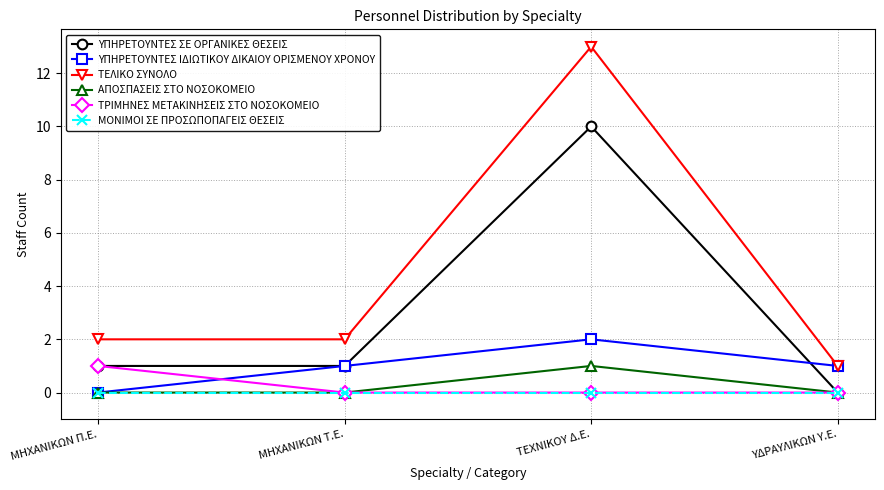

How many intersections are there between ΥΠΗΡΕΤΟΥΝΤΕΣ ΙΔΙΩΤΙΚΟΥ ΔΙΚΑΙΟΥ ΟΡΙΣΜΕΝΟΥ ΧΡΟΝΟΥ and ΤΡΙΜΗΝΕΣ ΜΕΤΑΚΙΝΗΣΕΙΣ ΣΤΟ ΝΟΣΟΚΟΜΕΙΟ?

1